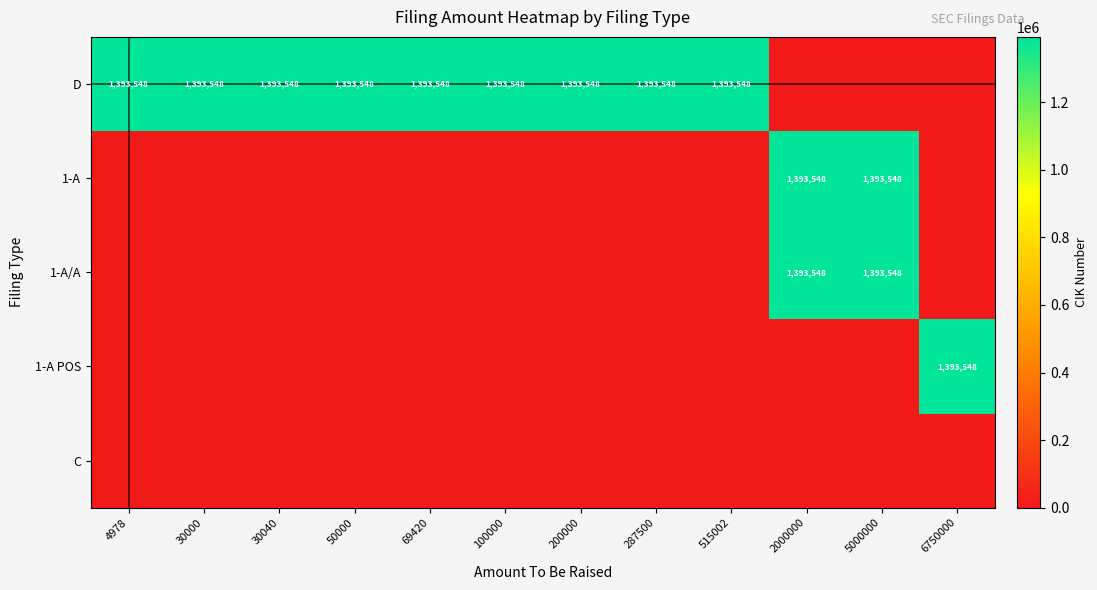

Is it true that D equals 954060 at 200000?

False